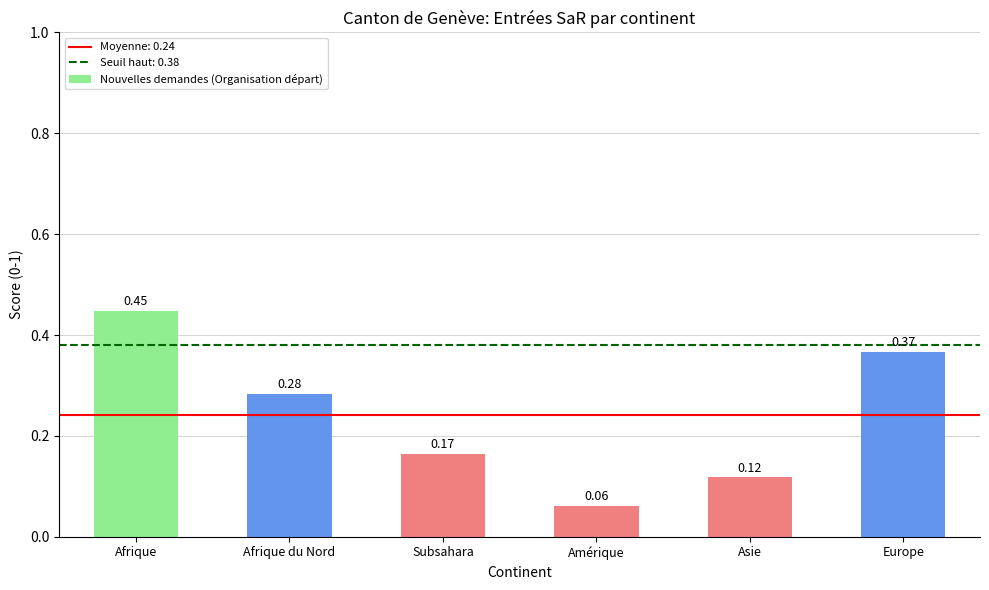

What is the change in value from Afrique du Nord to Europe?

+0.1